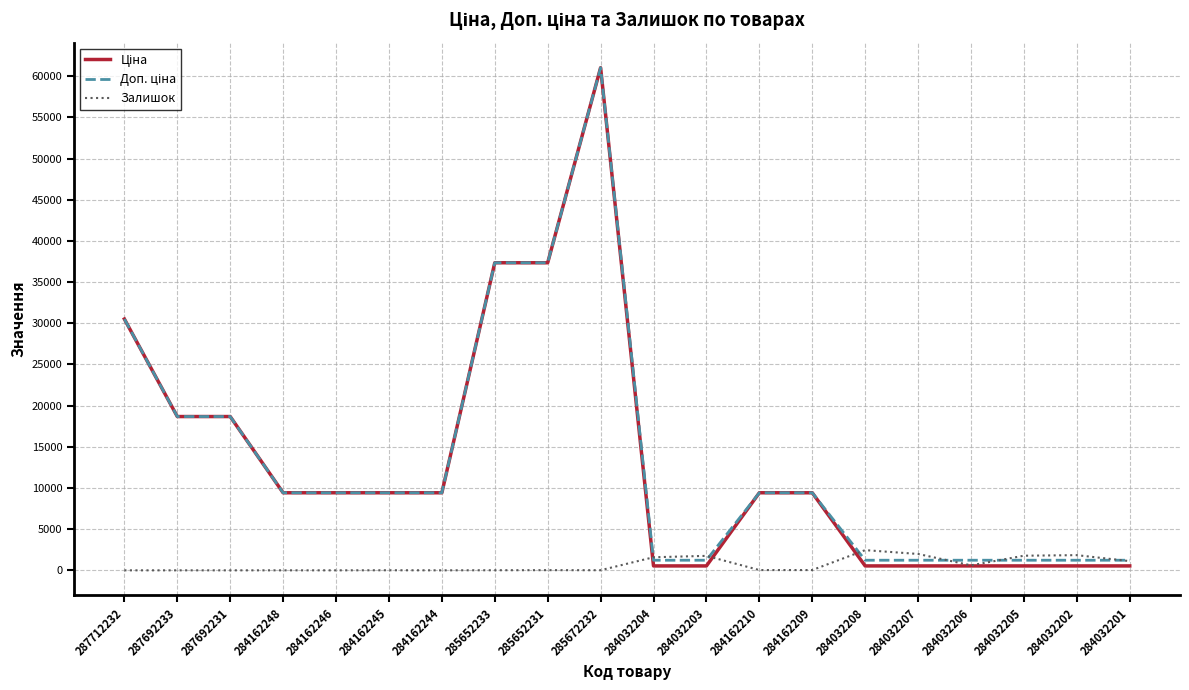

What is the total value across all series at 284032206?

2367.6